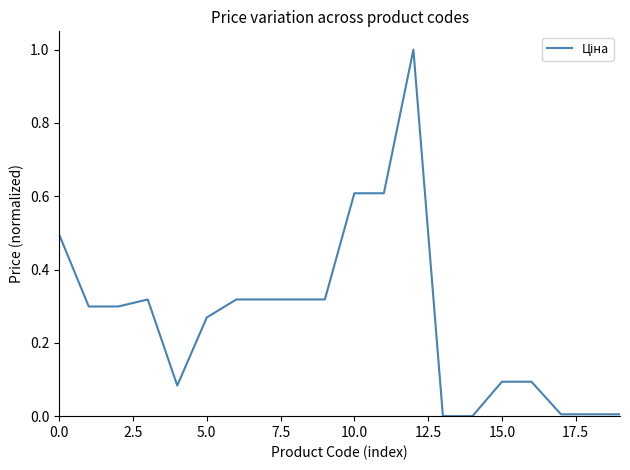

What is the difference between the maximum and minimum values?

1.0